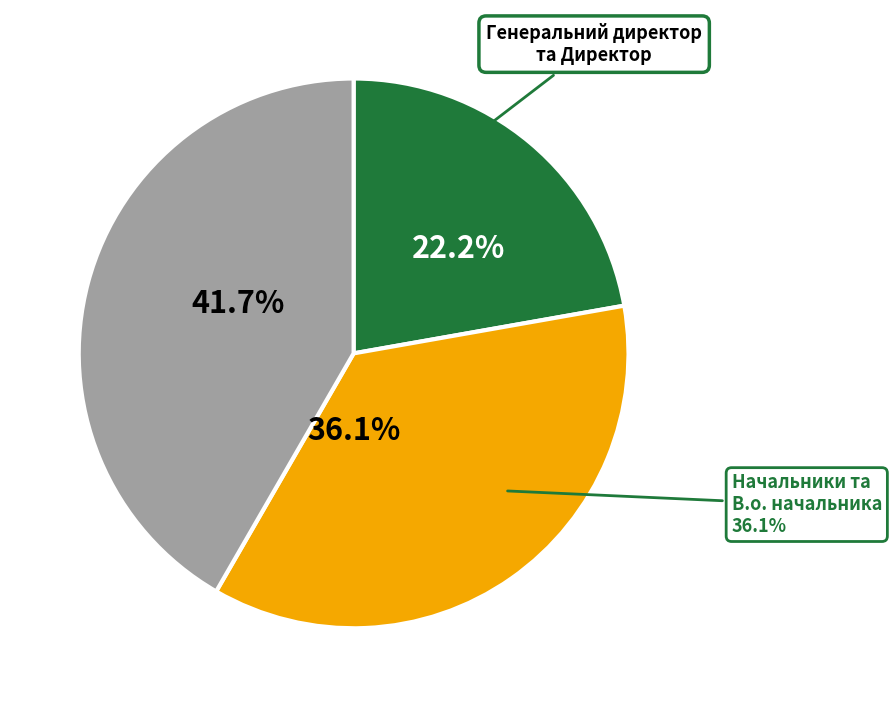

Is there any slice that represents more than half of the pie?

No